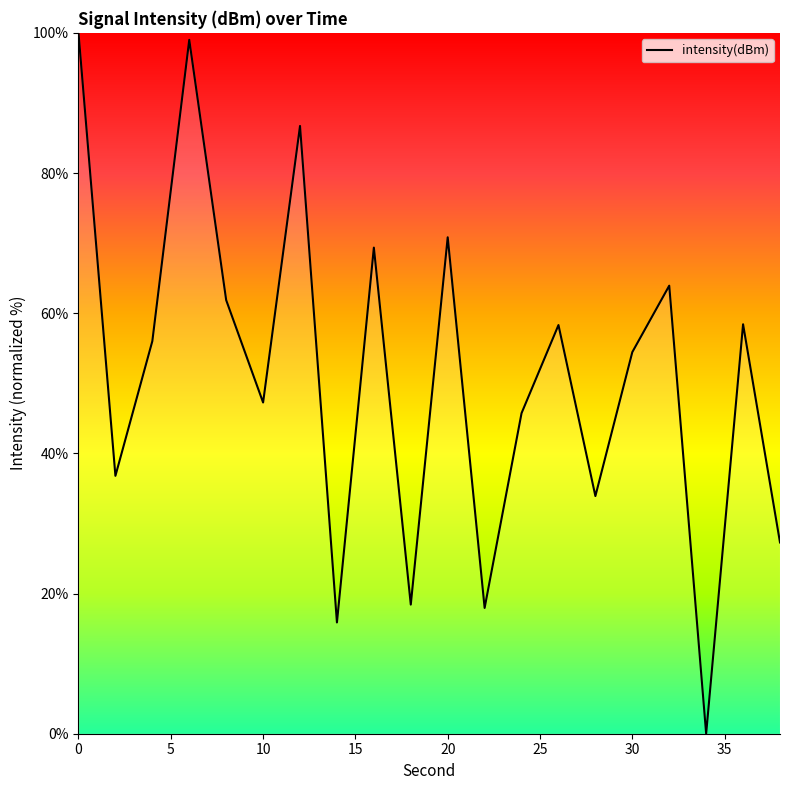

What is the maximum value shown in the chart?

100.0